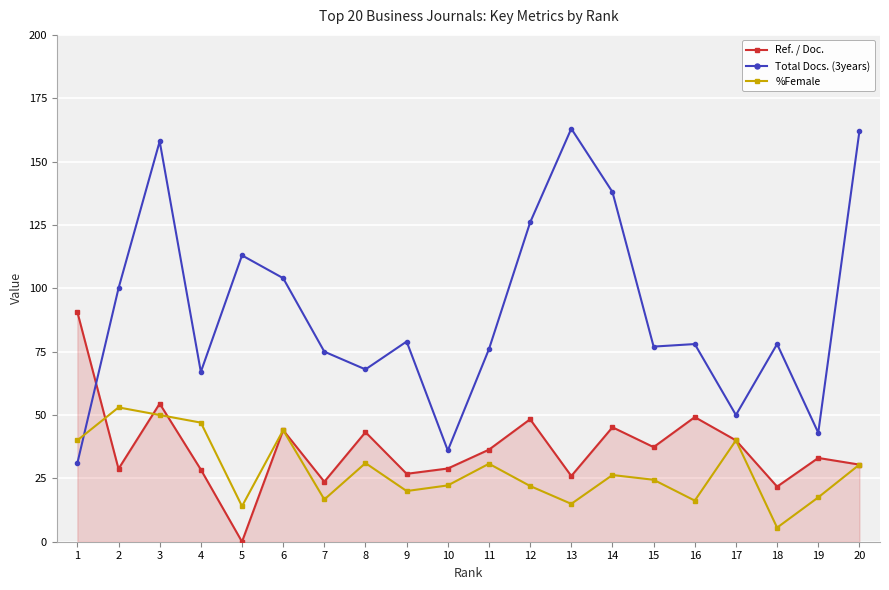

What is the difference between the %Female values at 13 and 6?

29.1